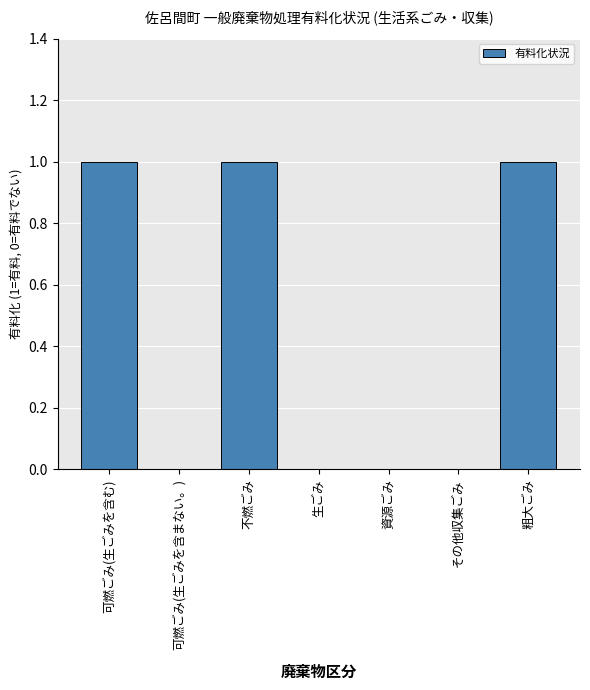

Approximately how many times larger is the value at 粗大ごみ compared to 不燃ごみ?

1.0